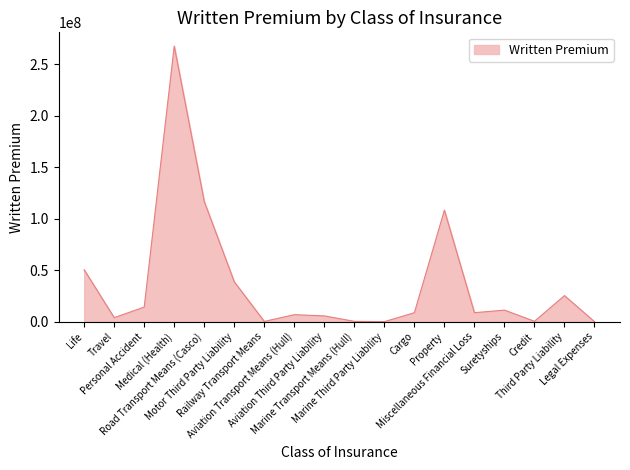

What is the maximum value shown in the chart?

267562089.8